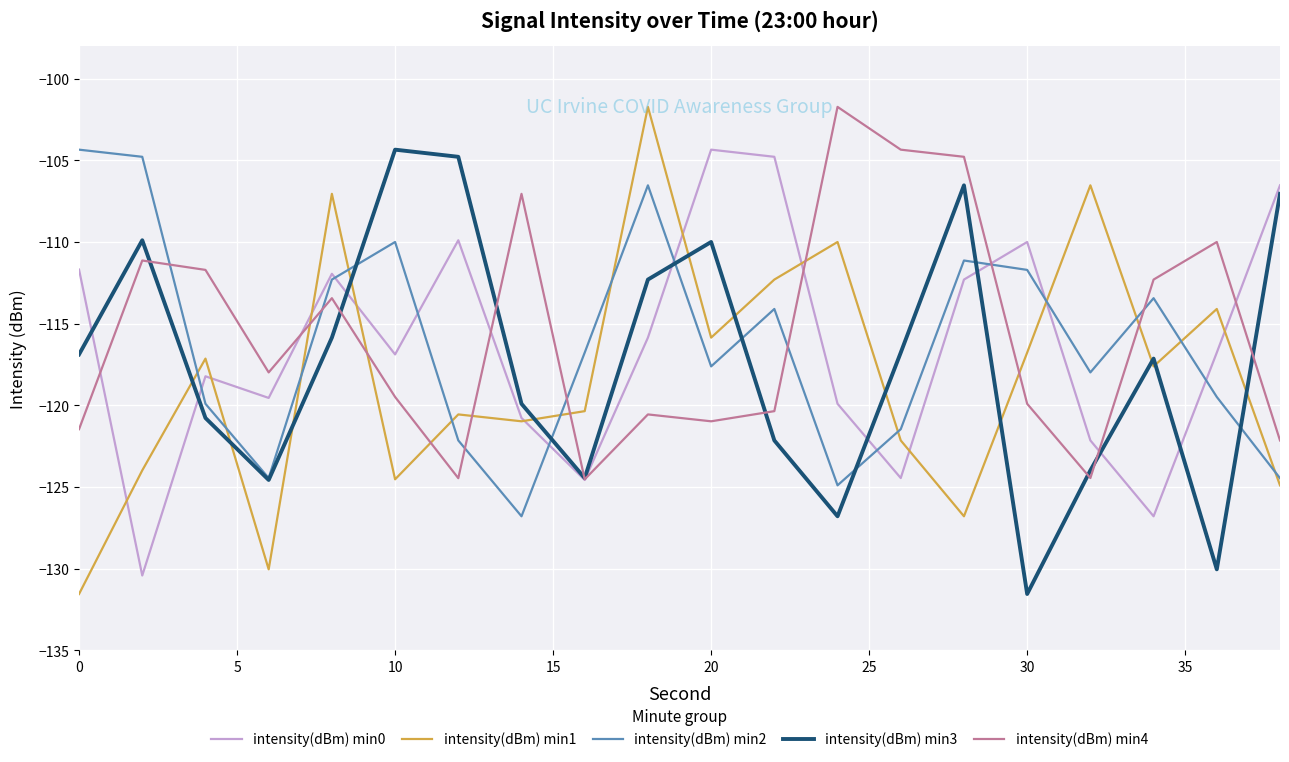

How many interior local valleys does the intensity(dBm) min0 series have?

6